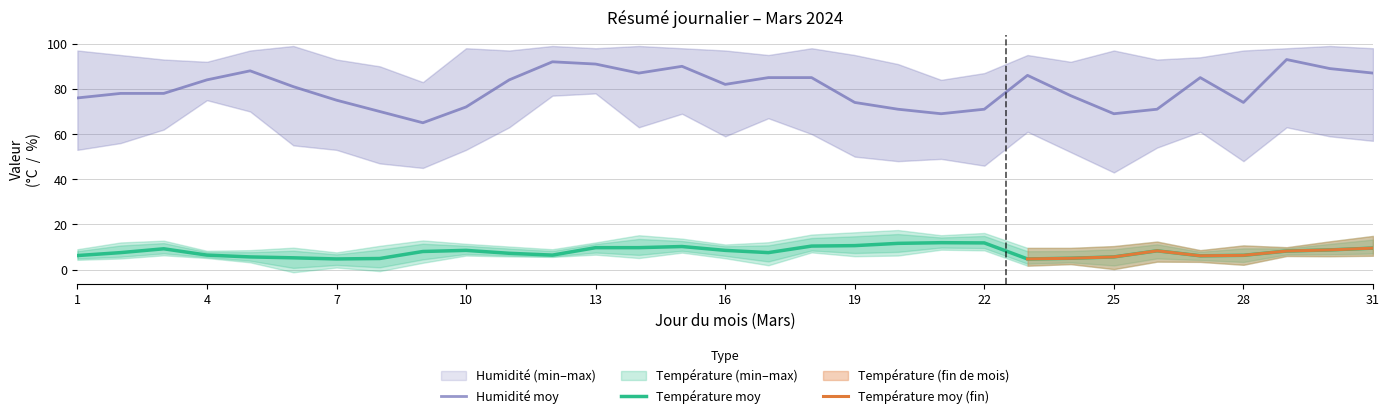

In Température min, how many points are lower than both neighbors (excluding endpoints)?

10